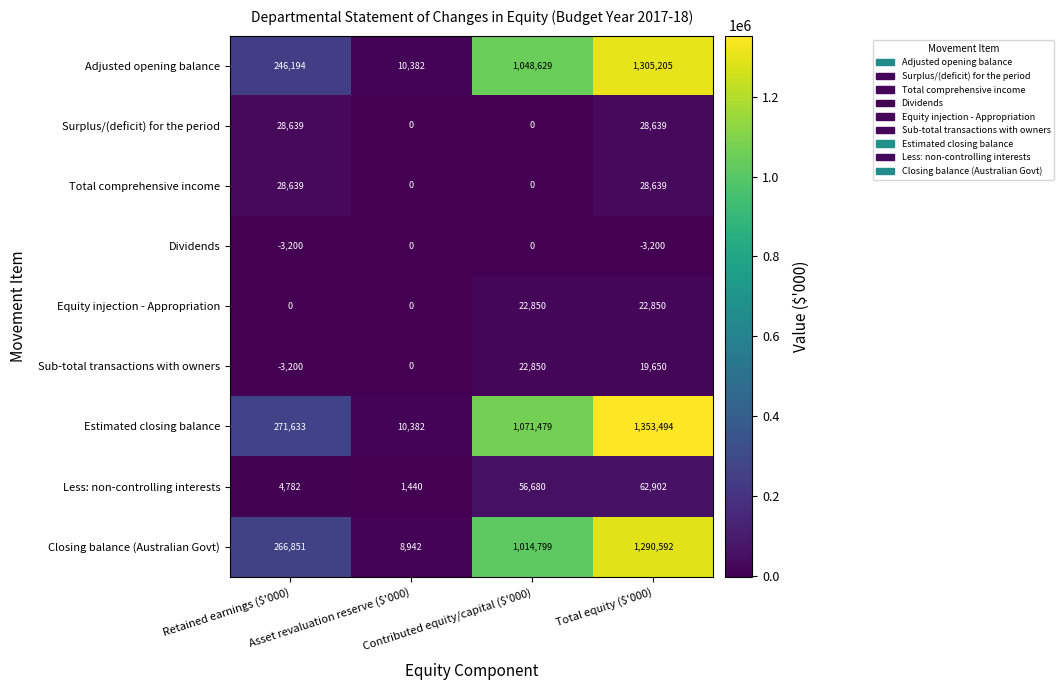

Which series has the largest range (max minus min)?

Estimated closing balance